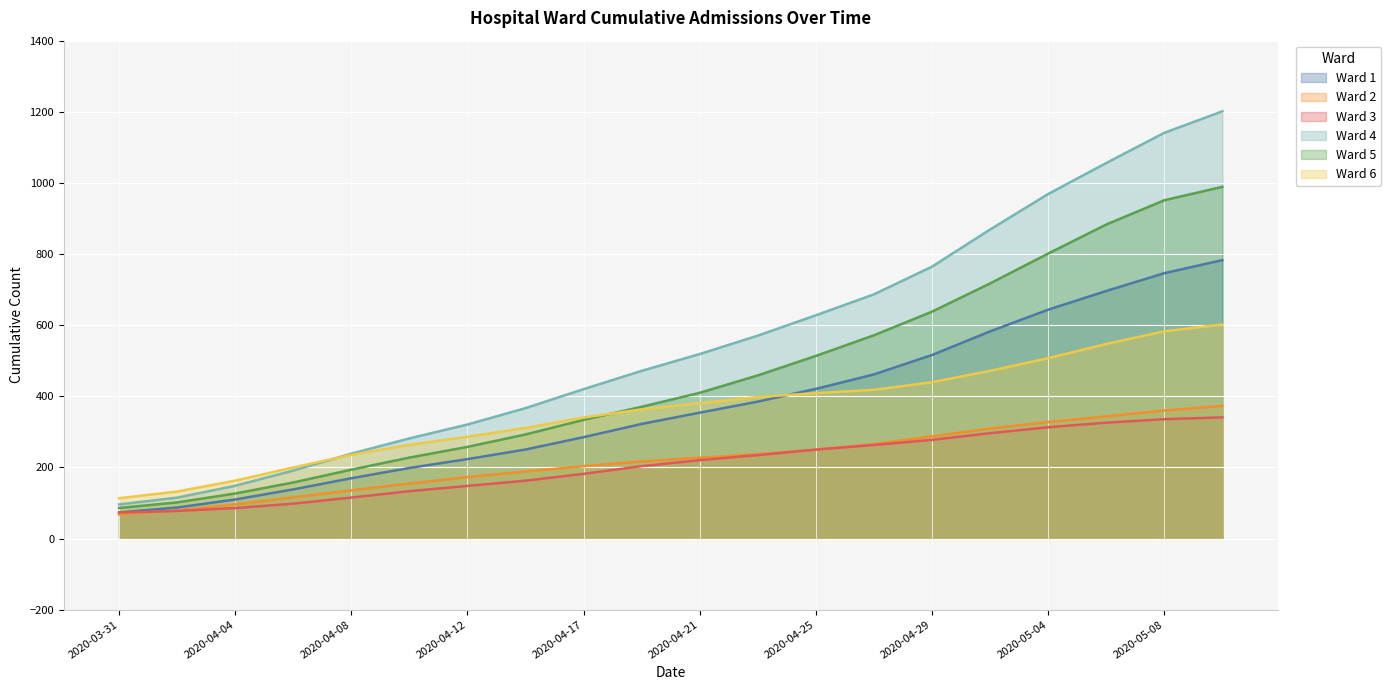

Reading right to left, transcribe all the data shown in this chart.

Ward 1: 2020-05-10=1201.3	2020-05-08=1140.9	2020-05-06=1055.9	2020-05-04=968.8	2020-05-02=869.0	2020-04-29=764.5	2020-04-27=686.7	2020-04-25=627.8	2020-04-23=570.5	2020-04-21=518.8	2020-04-19=471.4	2020-04-17=420.1	2020-04-14=366.6	2020-04-12=320.5	2020-04-10=281.5	2020-04-08=238.6	2020-04-06=191.1	2020-04-04=148.2	2020-04-02=114.9	2020-03-31=95.8
Ward 2: 2020-05-10=372.8	2020-05-08=359.9	2020-05-06=343.5	2020-05-04=327.4	2020-05-02=309.3	2020-04-29=286.9	2020-04-27=265.9	2020-04-25=250.0	2020-04-23=237.4	2020-04-21=227.1	2020-04-19=216.7	2020-04-17=203.4	2020-04-14=188.2	2020-04-12=172.7	2020-04-10=154.5	2020-04-08=135.4	2020-04-06=115.6	2020-04-04=95.7	2020-04-02=78.8	2020-03-31=67.8
Ward 3: 2020-05-10=340.7	2020-05-08=335.5	2020-05-06=325.7	2020-05-04=312.9	2020-05-02=296.2	2020-04-29=277.4	2020-04-27=262.9	2020-04-25=250.0	2020-04-23=234.5	2020-04-21=220.3	2020-04-19=203.5	2020-04-17=181.8	2020-04-14=162.6	2020-04-12=147.8	2020-04-10=133.1	2020-04-08=115.2	2020-04-06=98.0	2020-04-04=85.6	2020-04-02=77.5	2020-03-31=73.0
Ward 4: 2020-05-10=782.9	2020-05-08=746.1	2020-05-06=696.1	2020-05-04=643.5	2020-05-02=582.4	2020-04-29=516.0	2020-04-27=461.5	2020-04-25=420.8	2020-04-23=384.9	2020-04-21=353.9	2020-04-19=322.2	2020-04-17=285.0	2020-04-14=250.3	2020-04-12=223.3	2020-04-10=198.4	2020-04-08=169.5	2020-04-06=138.1	2020-04-04=109.7	2020-04-02=87.1	2020-03-31=73.4
Ward 5: 2020-05-10=989.0	2020-05-08=951.2	2020-05-06=883.0	2020-05-04=801.3	2020-05-02=717.4	2020-04-29=638.0	2020-04-27=571.5	2020-04-25=513.5	2020-04-23=458.7	2020-04-21=409.8	2020-04-19=370.4	2020-04-17=333.6	2020-04-14=292.6	2020-04-12=257.6	2020-04-10=227.5	2020-04-08=193.6	2020-04-06=157.5	2020-04-04=126.5	2020-04-02=101.5	2020-03-31=85.8
Ward 6: 2020-05-10=601.7	2020-05-08=582.7	2020-05-06=547.0	2020-05-04=507.0	2020-05-02=471.5	2020-04-29=439.6	2020-04-27=418.1	2020-04-25=408.8	2020-04-23=397.9	2020-04-21=380.6	2020-04-19=363.1	2020-04-17=340.3	2020-04-14=310.9	2020-04-12=286.0	2020-04-10=263.4	2020-04-08=235.3	2020-04-06=199.8	2020-04-04=162.7	2020-04-02=132.1	2020-03-31=113.3